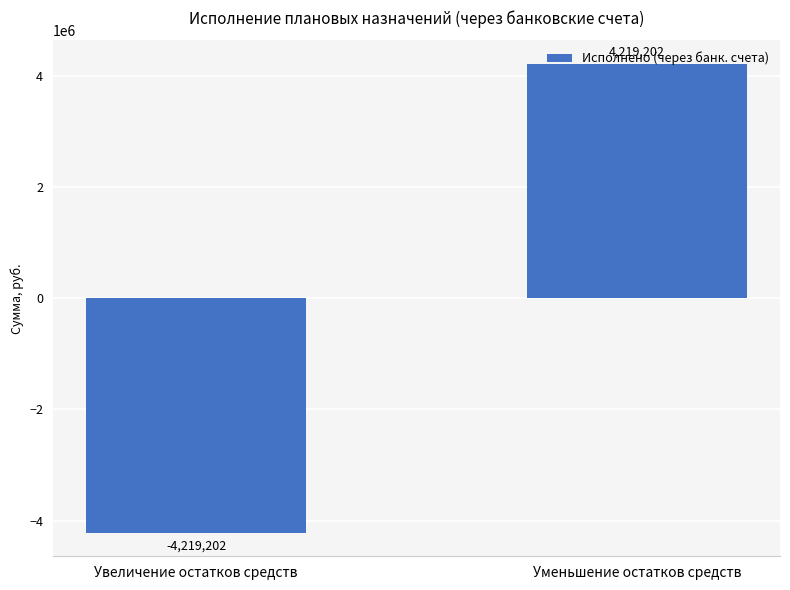

Rank the categories by value from highest to lowest.

Уменьшение остатков средств, Увеличение остатков средств